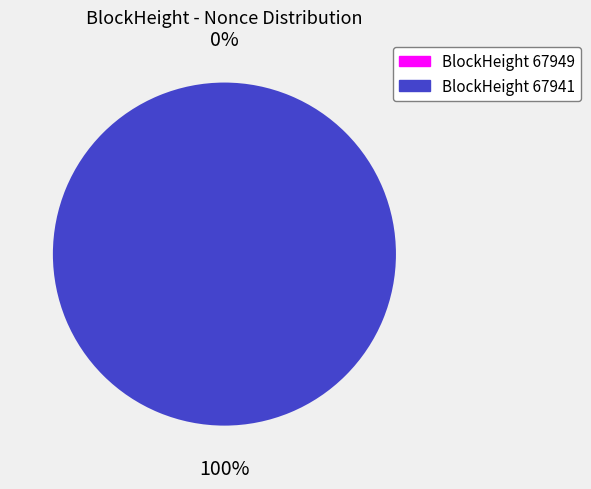

To the nearest percent, what is the difference between the largest and smallest slice percentages?

100%